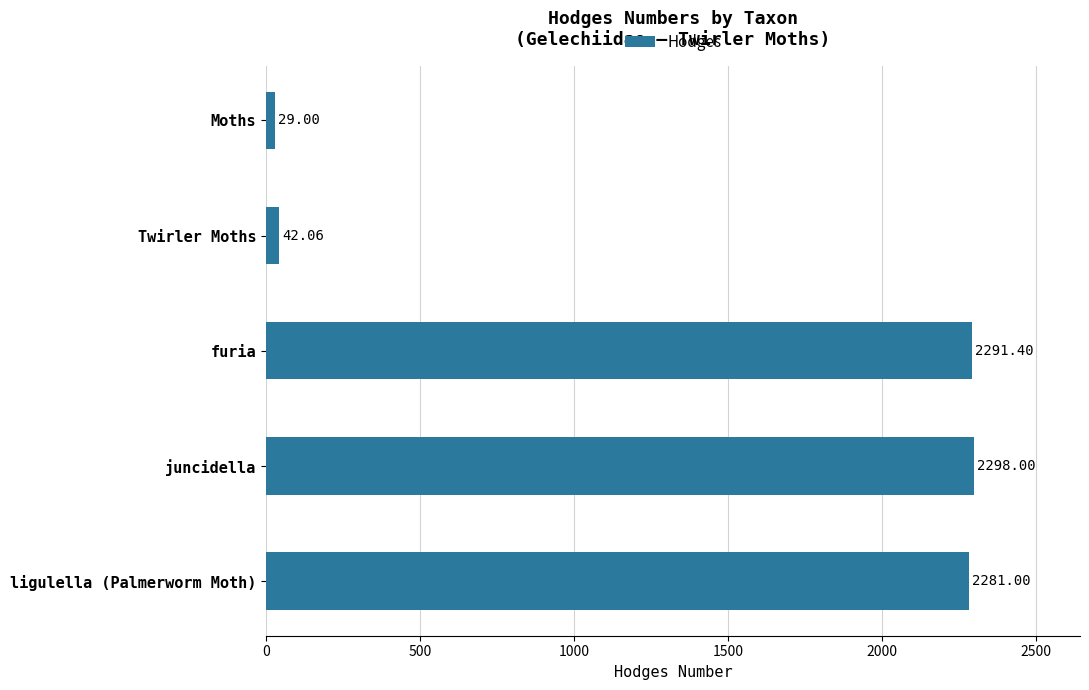

What is the difference between the maximum and second lowest values?

2255.9